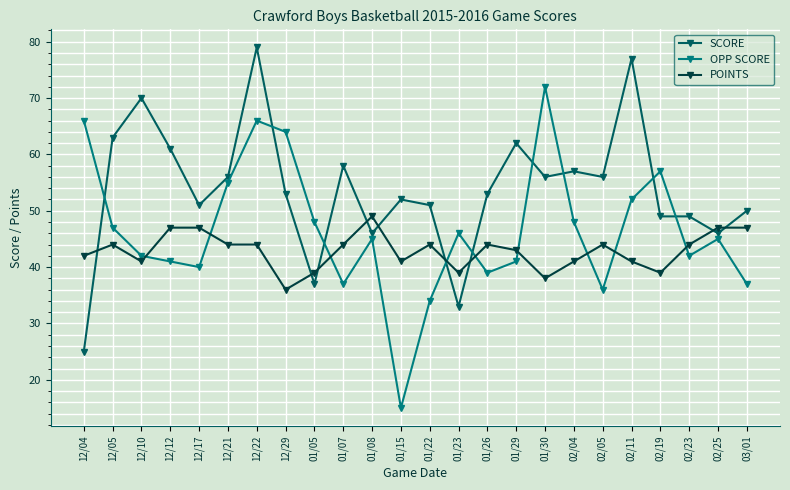

What are all the series names shown in the legend?

SCORE, OPP SCORE, POINTS